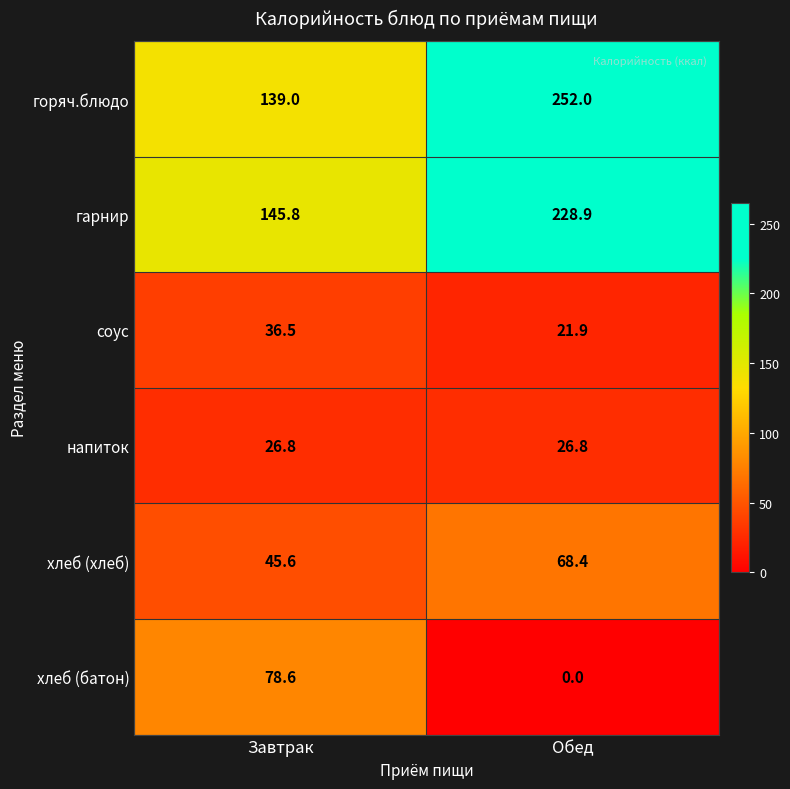

What is the greatest value displayed?

252.0